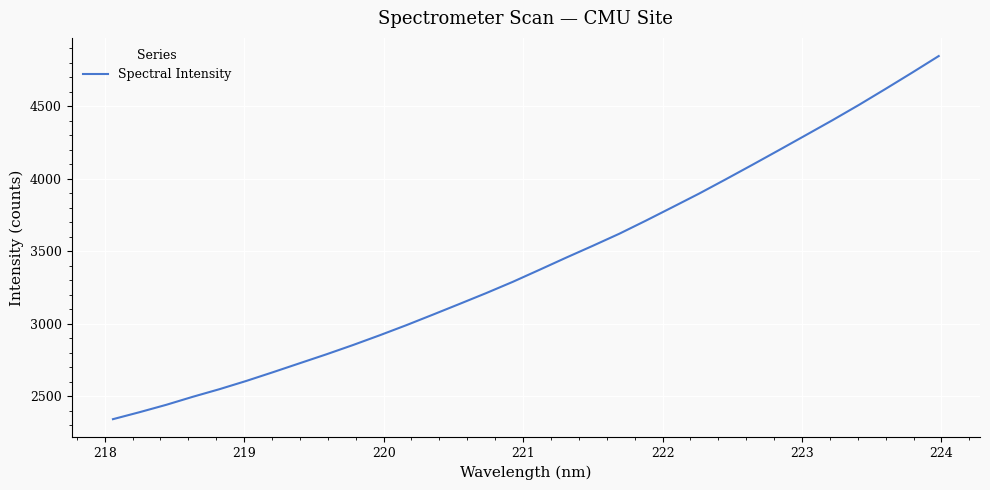

What is the maximum value shown in the chart?

4847.1